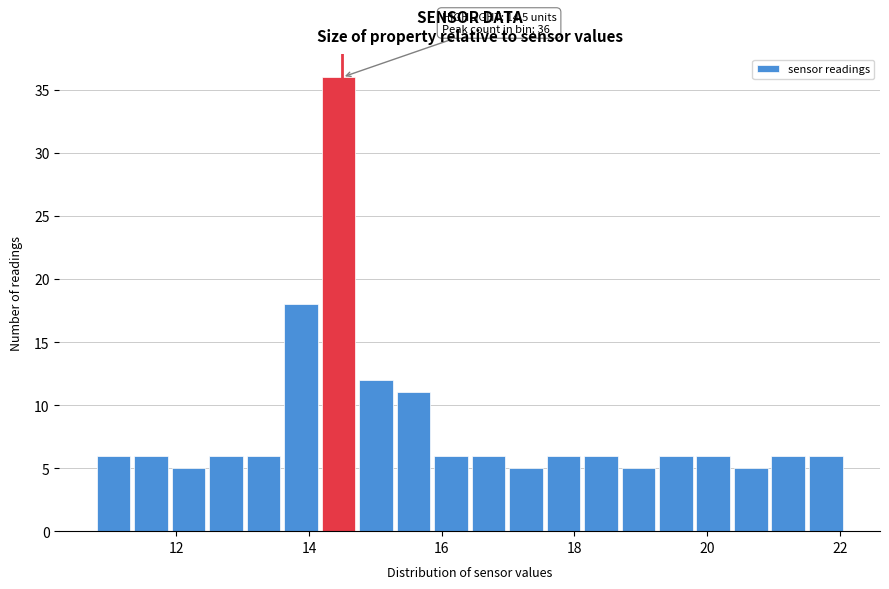

Read against the x-axis, roughly where is the centre of the tallest bar?

14.4